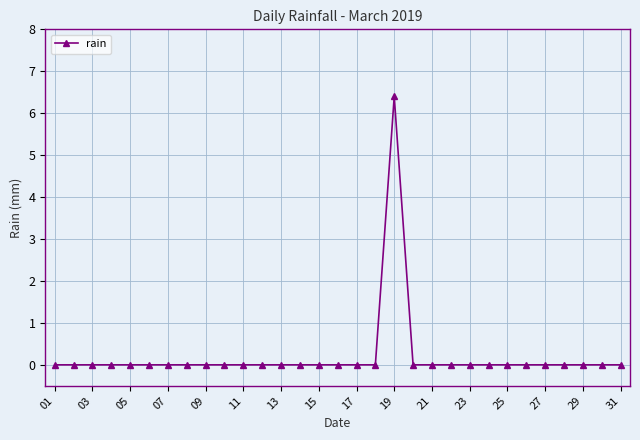

Count the number of data series in this chart.

1